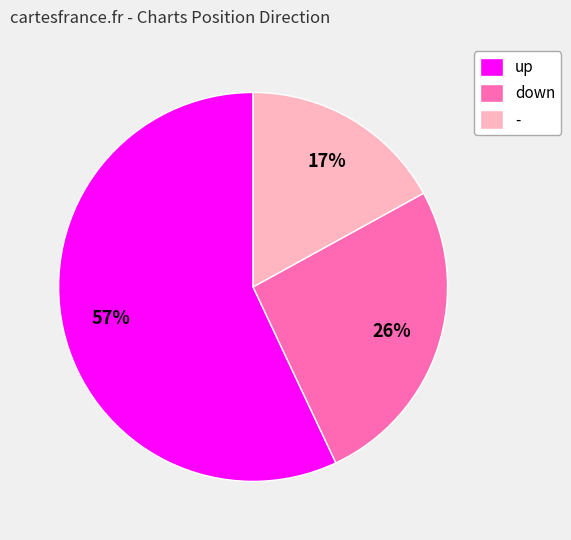

To the nearest percent, what is the combined percentage of down and up?

83%